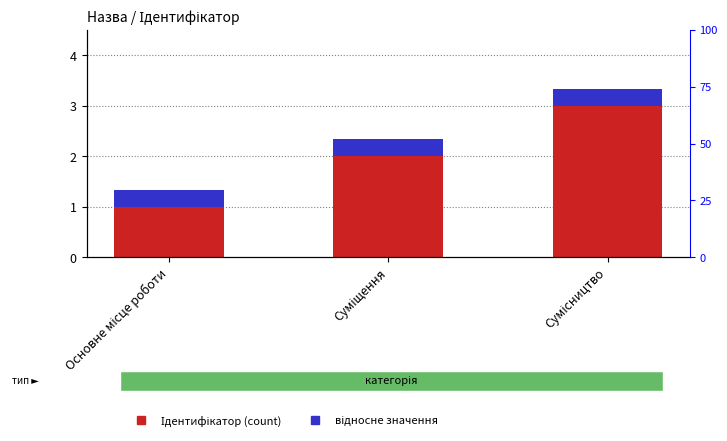

Reading left to right, transcribe all the data shown in this chart.

Ідентифікатор: 1.0	2.0	3.0
відносне значення: 0.3	0.3	0.3